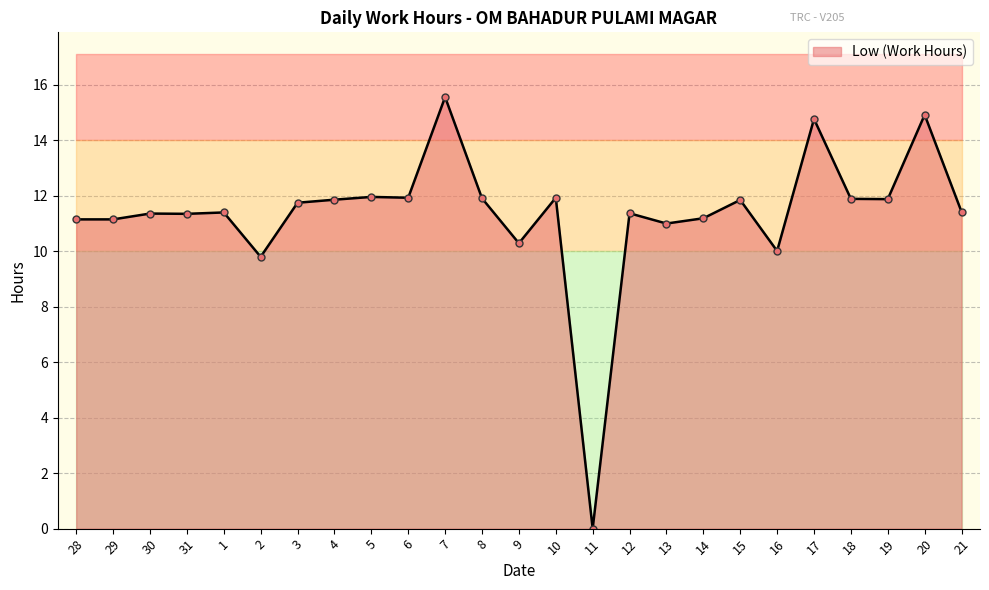

What is the label of the 17th point from the right?

5